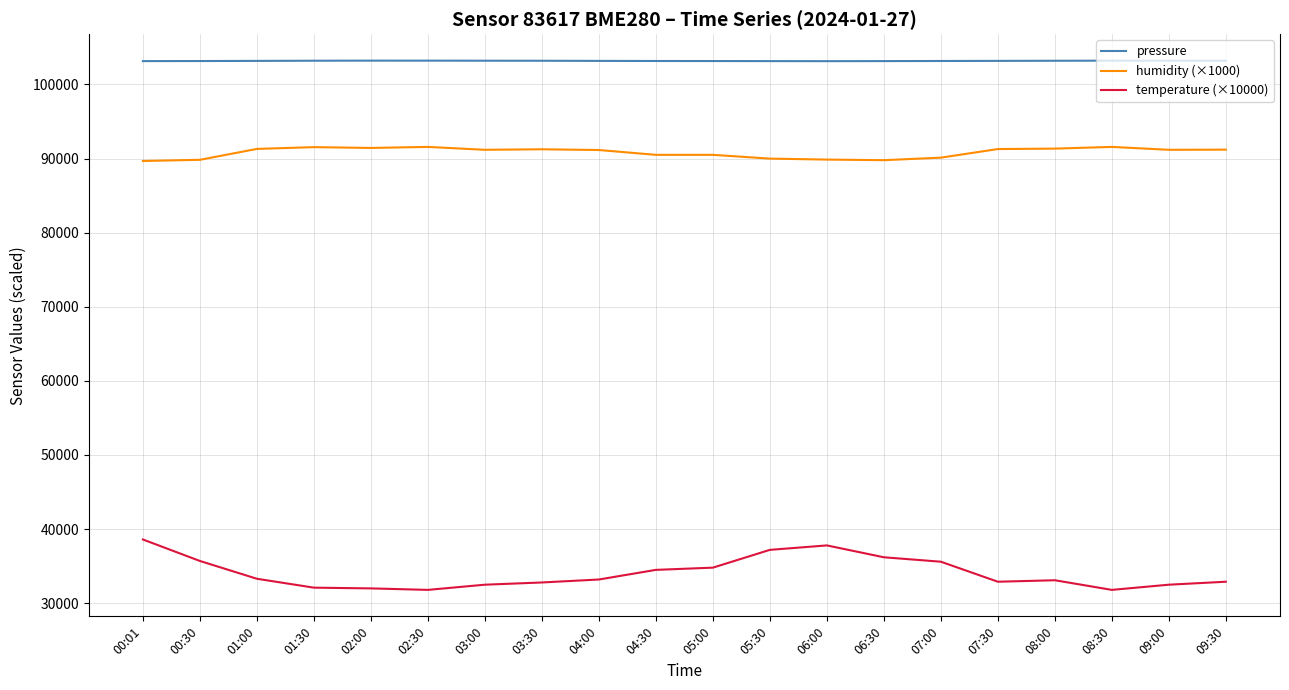

List the series in order of their peak value, lowest first.

temperature (×10000), humidity (×1000), pressure